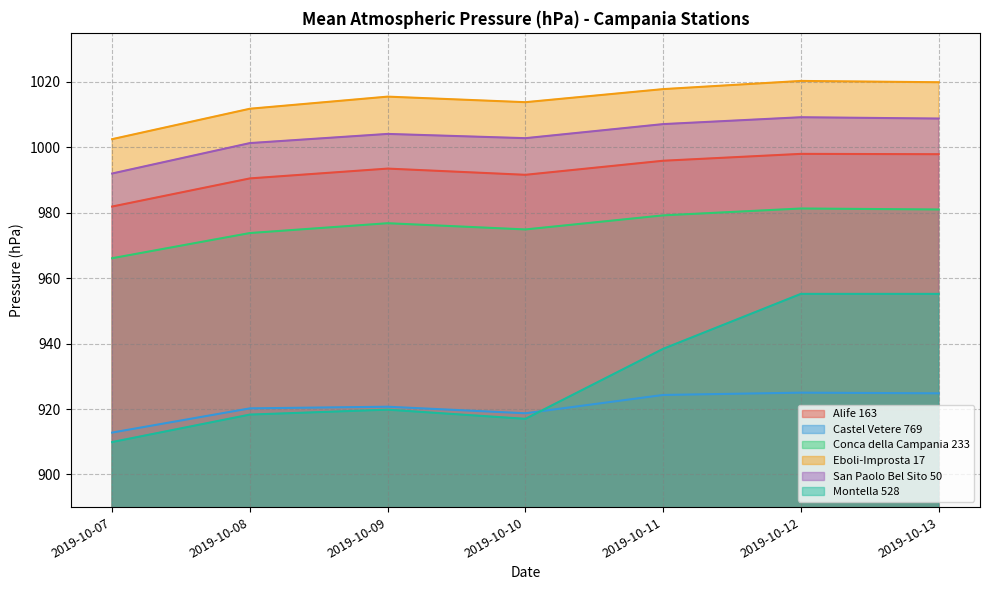

What is the difference between the maximum and minimum values in the Alife 163 series?

16.1